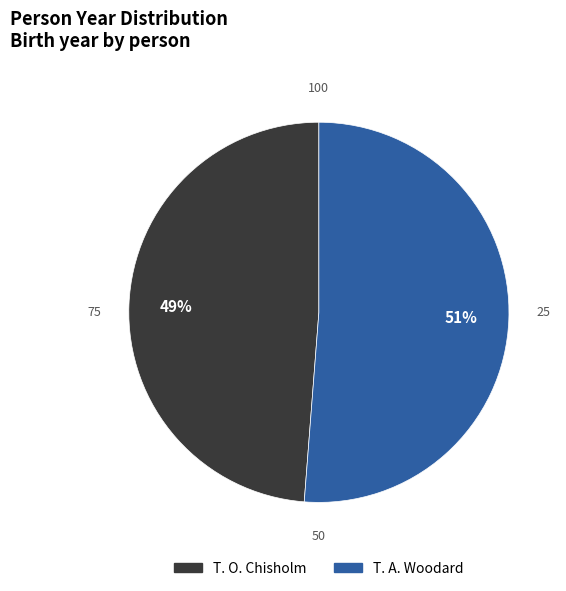

To the nearest percent, what is the average slice percentage?

50%